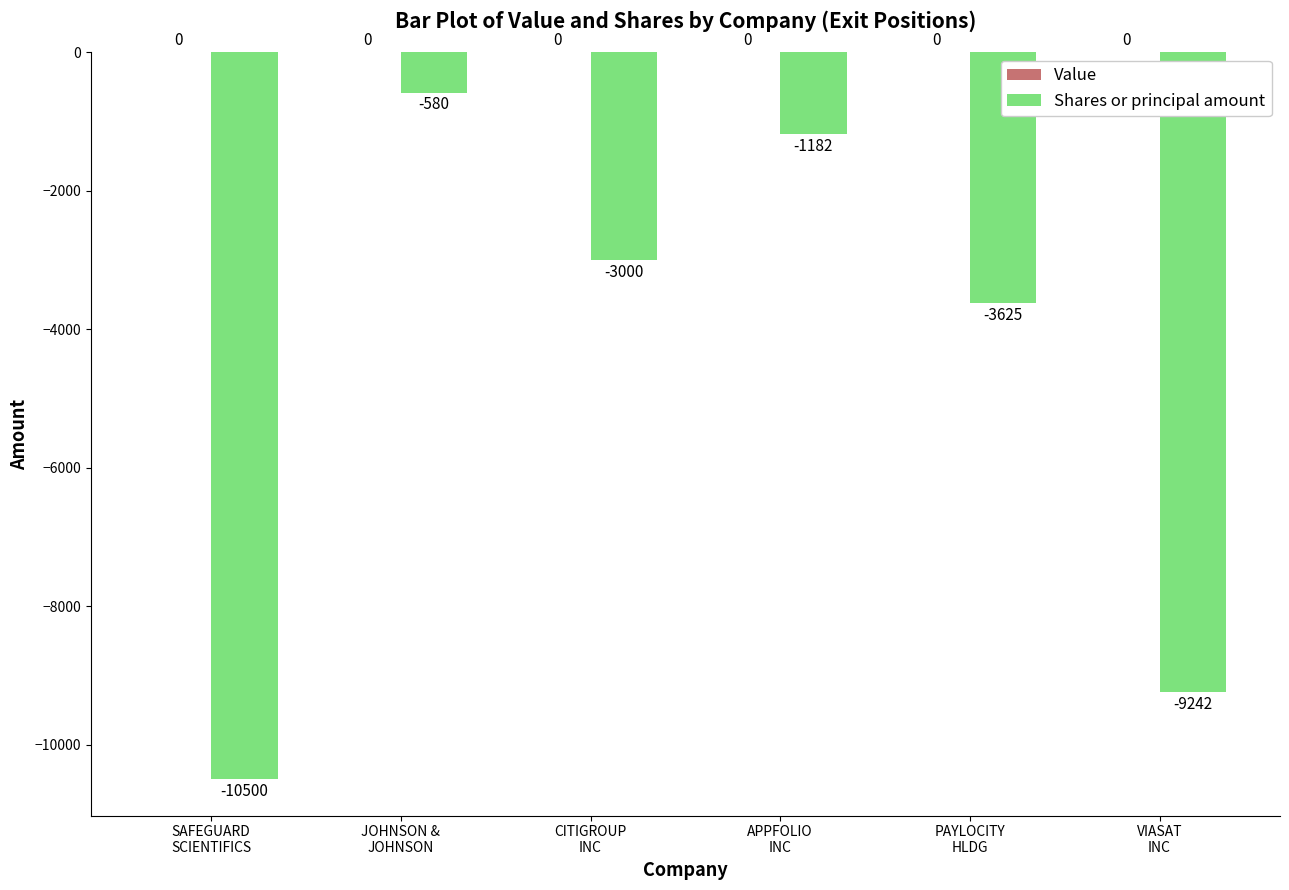

What is the minimum value shown in the chart?

-10500